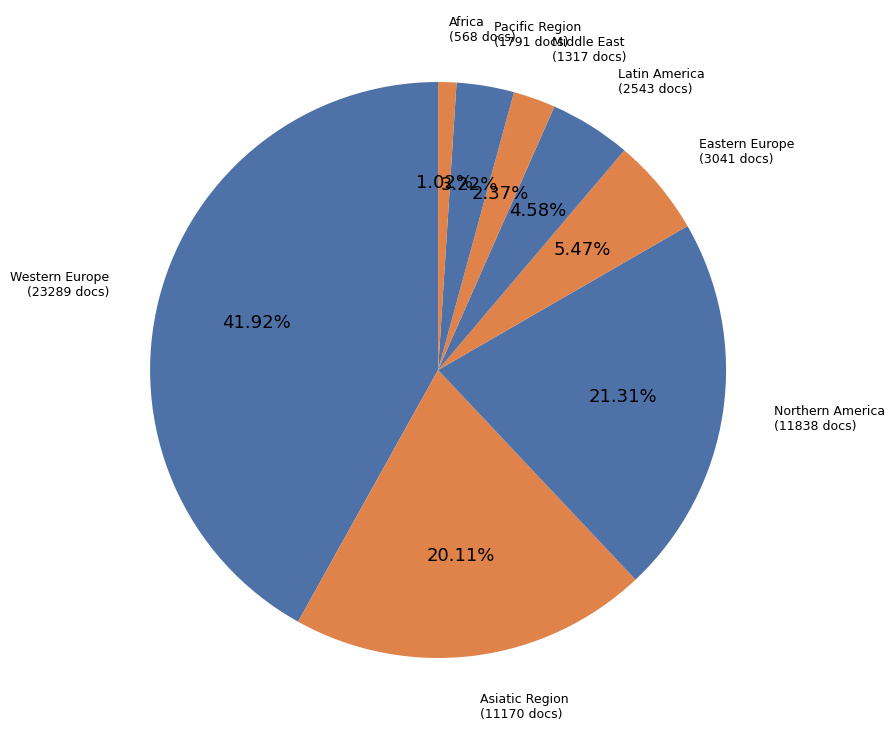

The Latin America slice represents 19% of the pie. True or false?

False